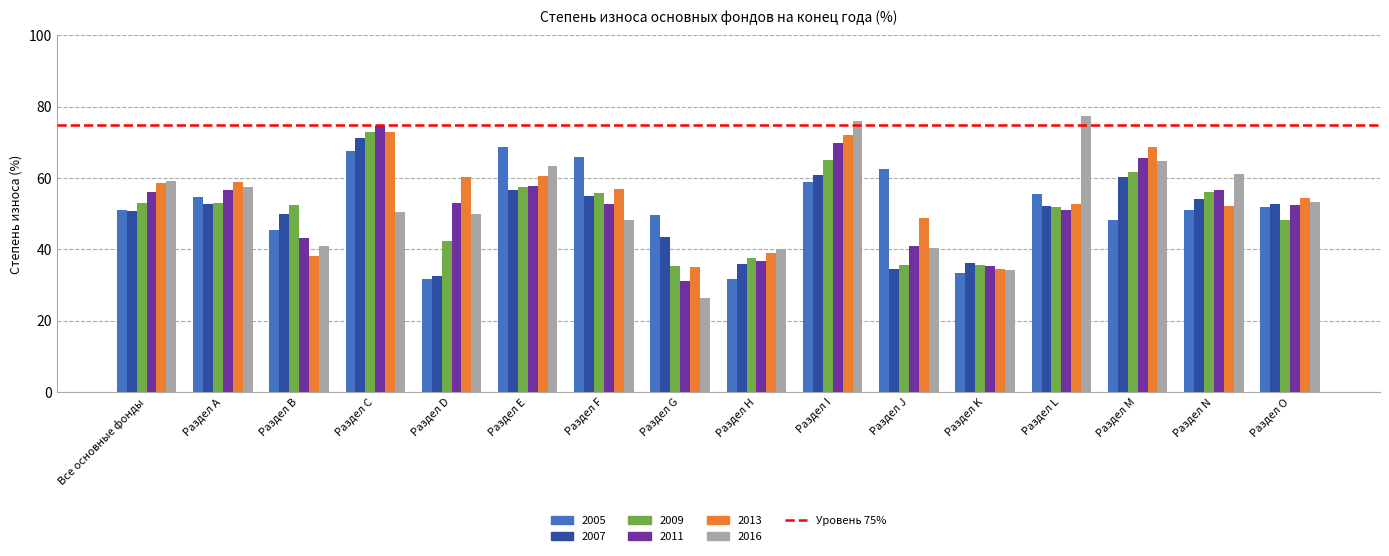

Are the bars horizontal?

No